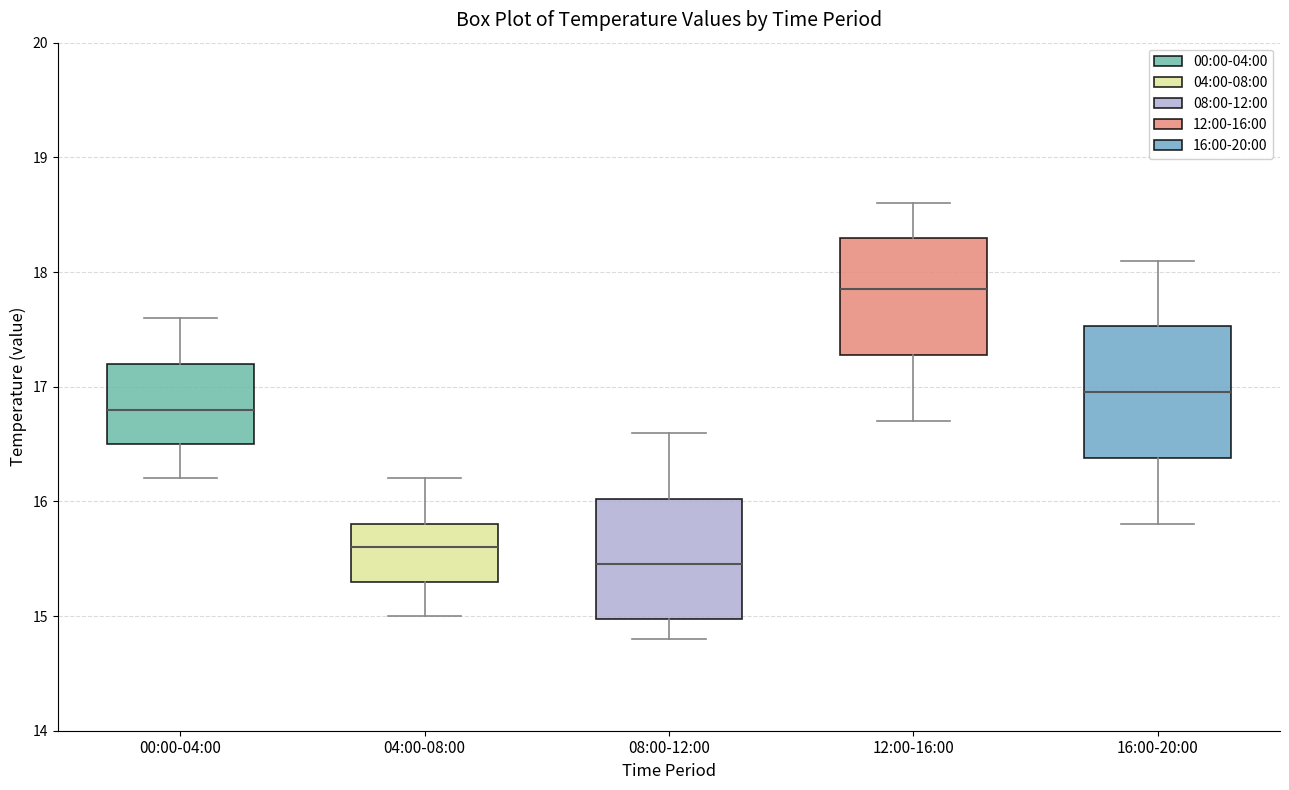

Where does the median line of the box for 16:00-20:00 sit on the y-axis? The values are not printed on the chart, so give them approximately, as read against the axis.

17.0